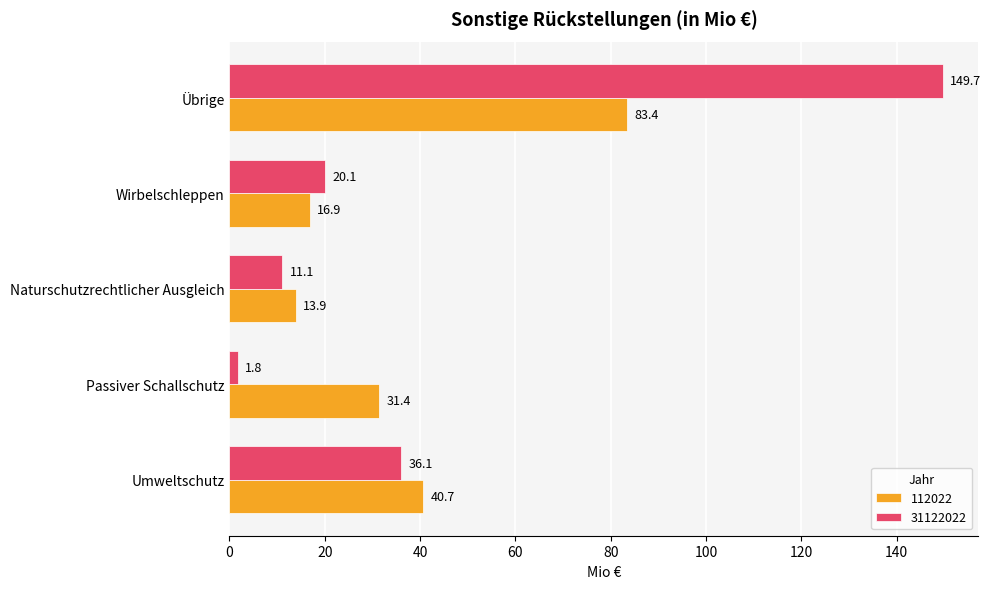

The value of 112022 at Naturschutzrechtlicher Ausgleich is 13.9. True or false?

True